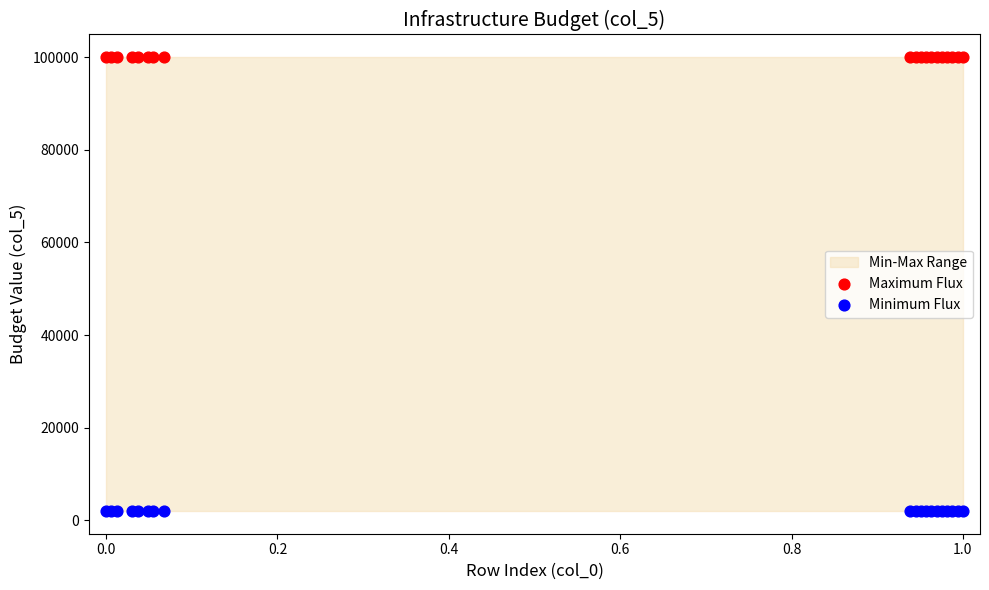

Which series contains the lowest Y value?

Minimum Flux